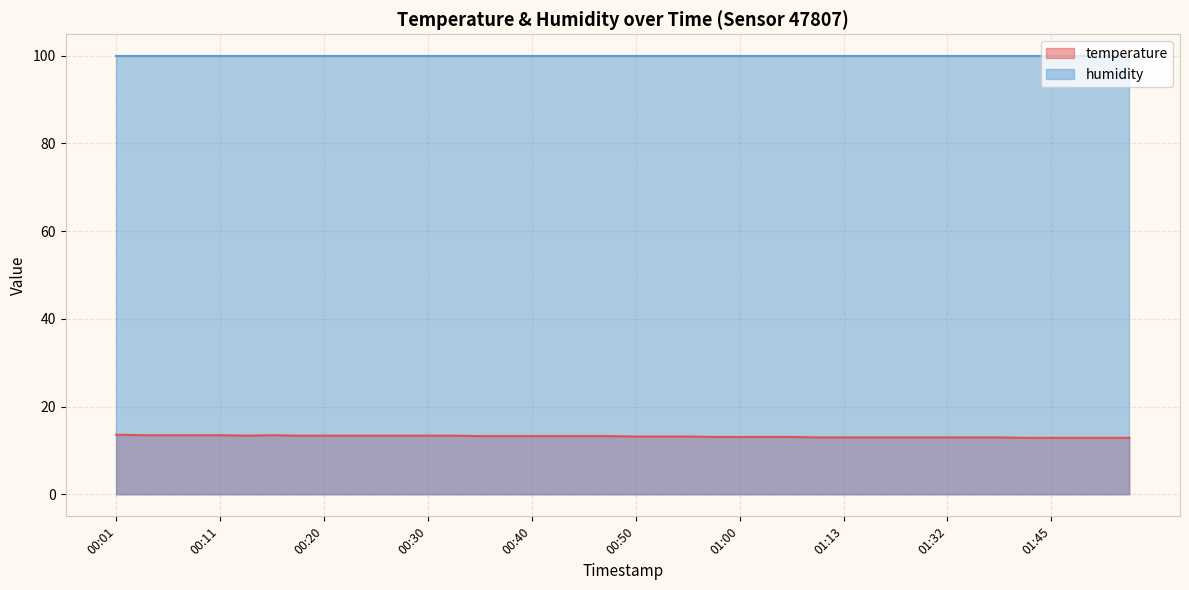

What is the sum of all values?

528.6